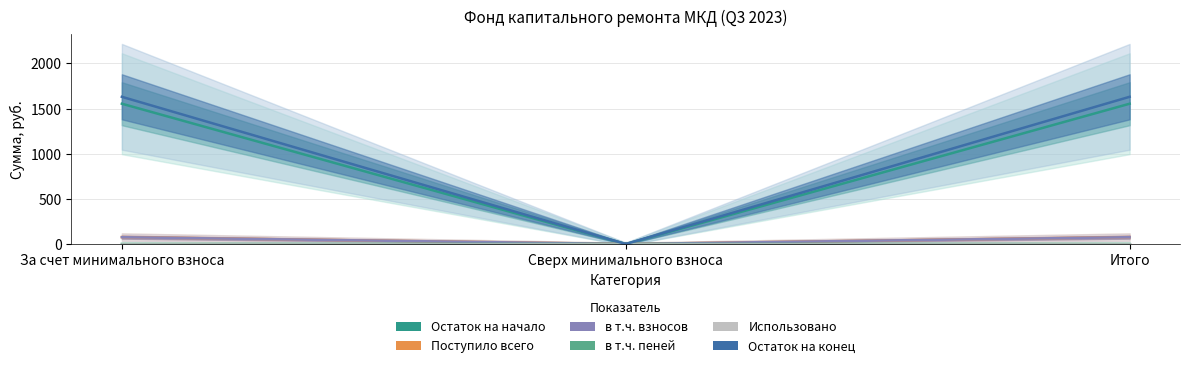

What is the highest value of the Поступило всего series?

76.7